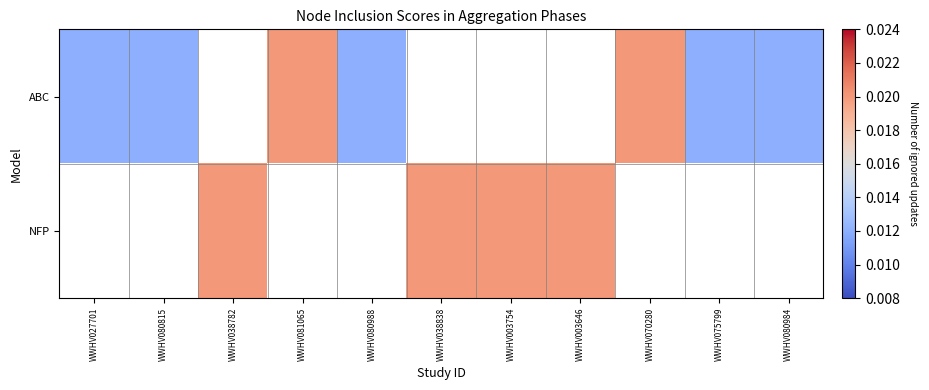

How many data points in ABC are above 0?

7